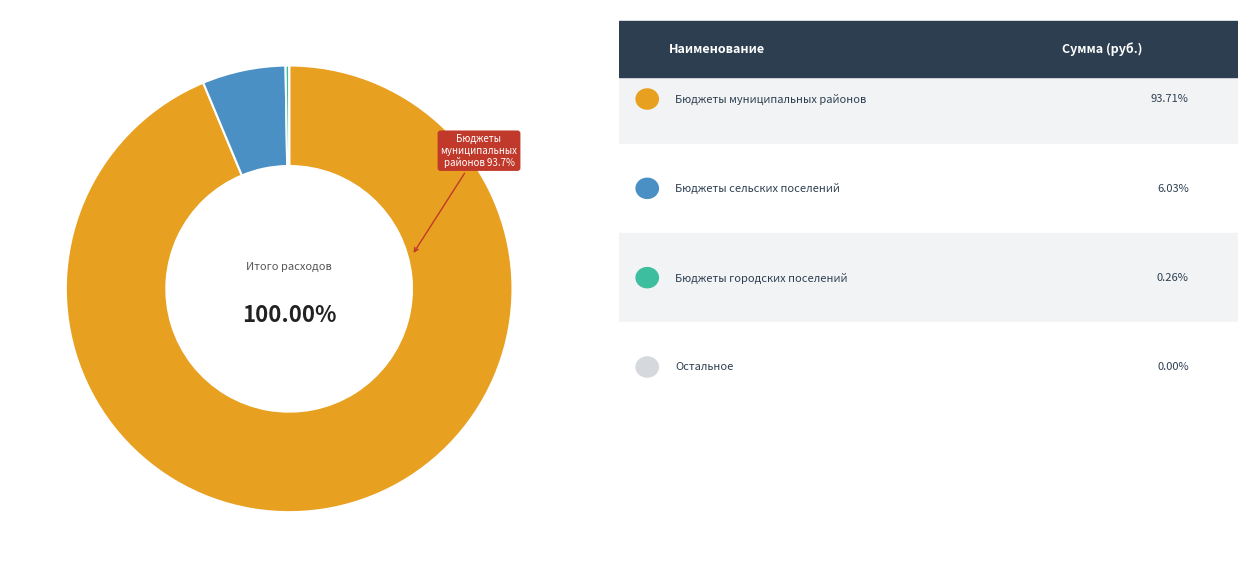

The Бюджеты городских поселений slice represents 0% of the pie. True or false?

True